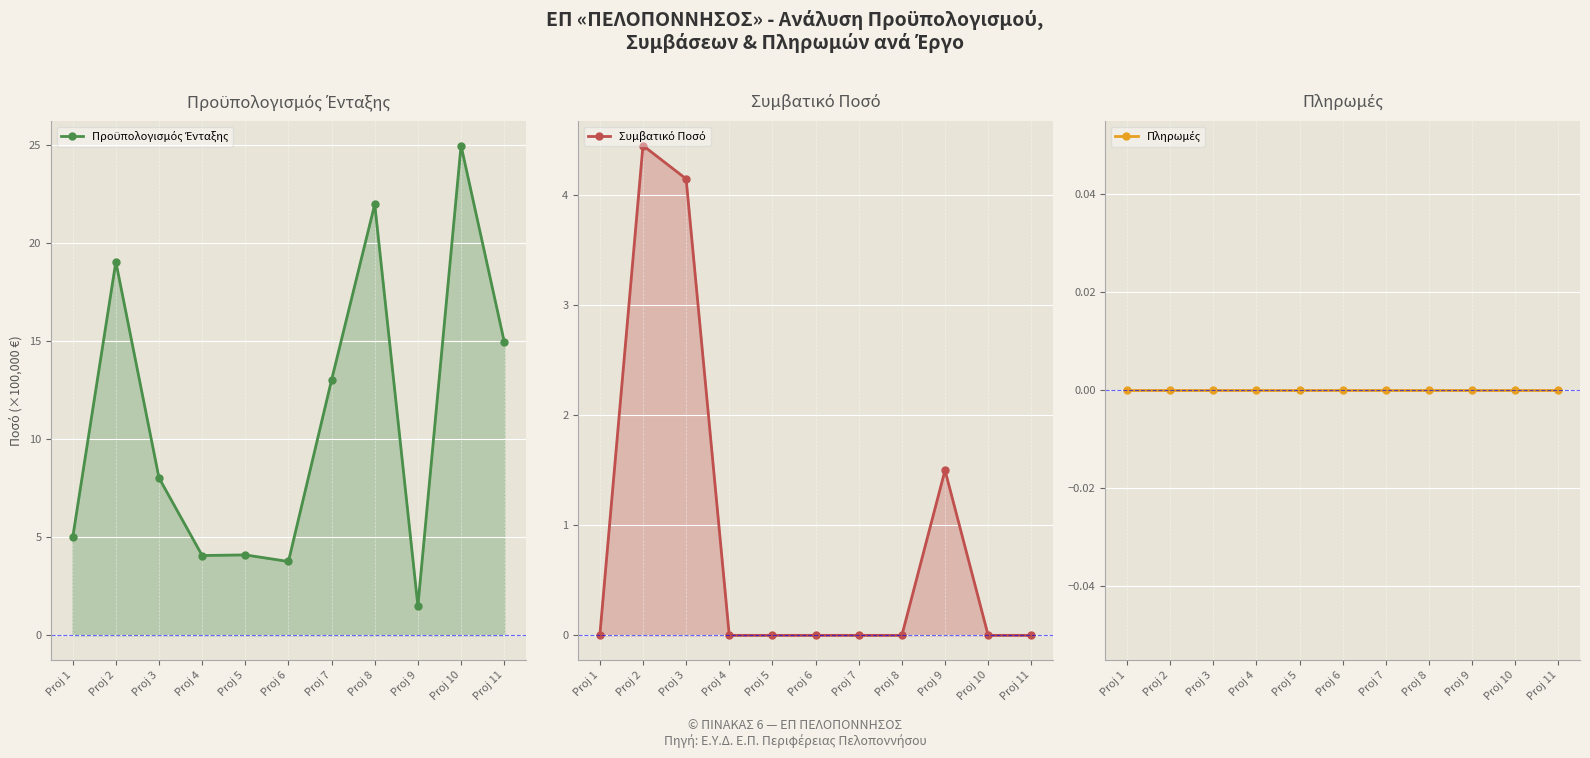

List the series in order of their peak value, lowest first.

Πληρωμές, Συμβατικό Ποσό, Προϋπολογισμός Ένταξης